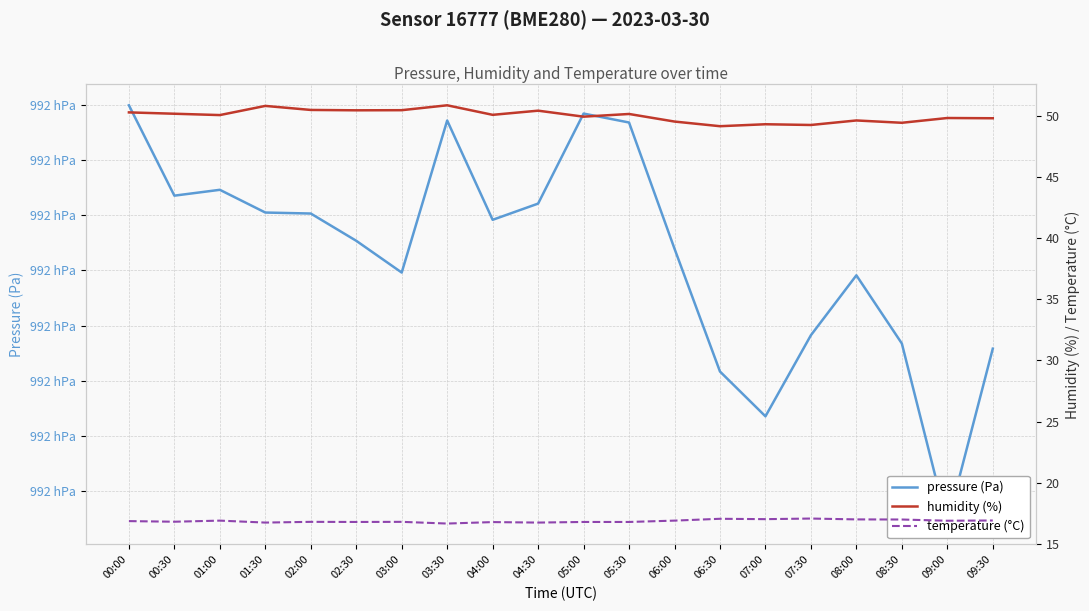

What is the difference between the maximum and minimum values in the pressure (Pa) series?

37.9